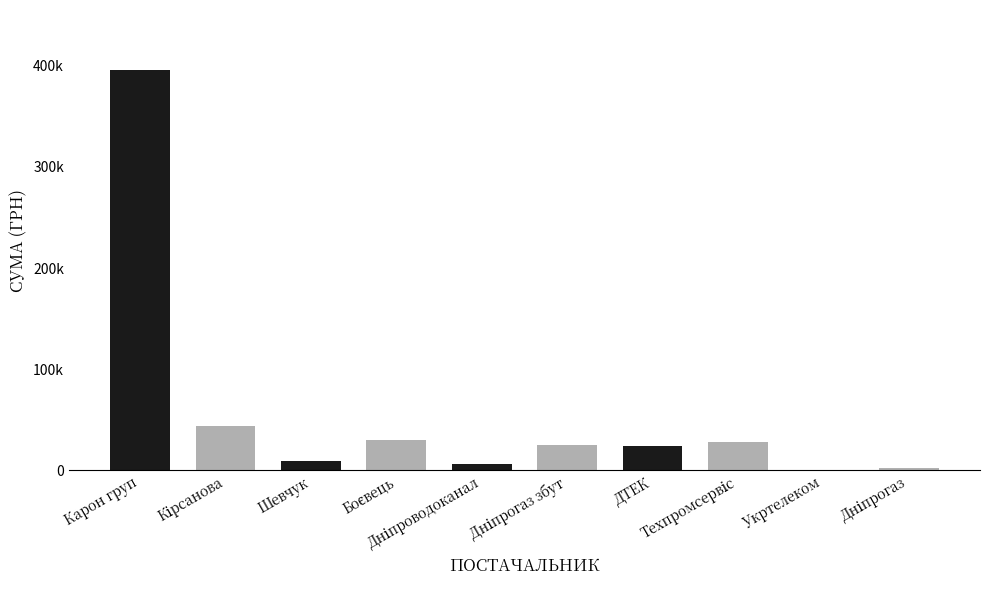

What is the difference between the maximum and second lowest values?

393908.2